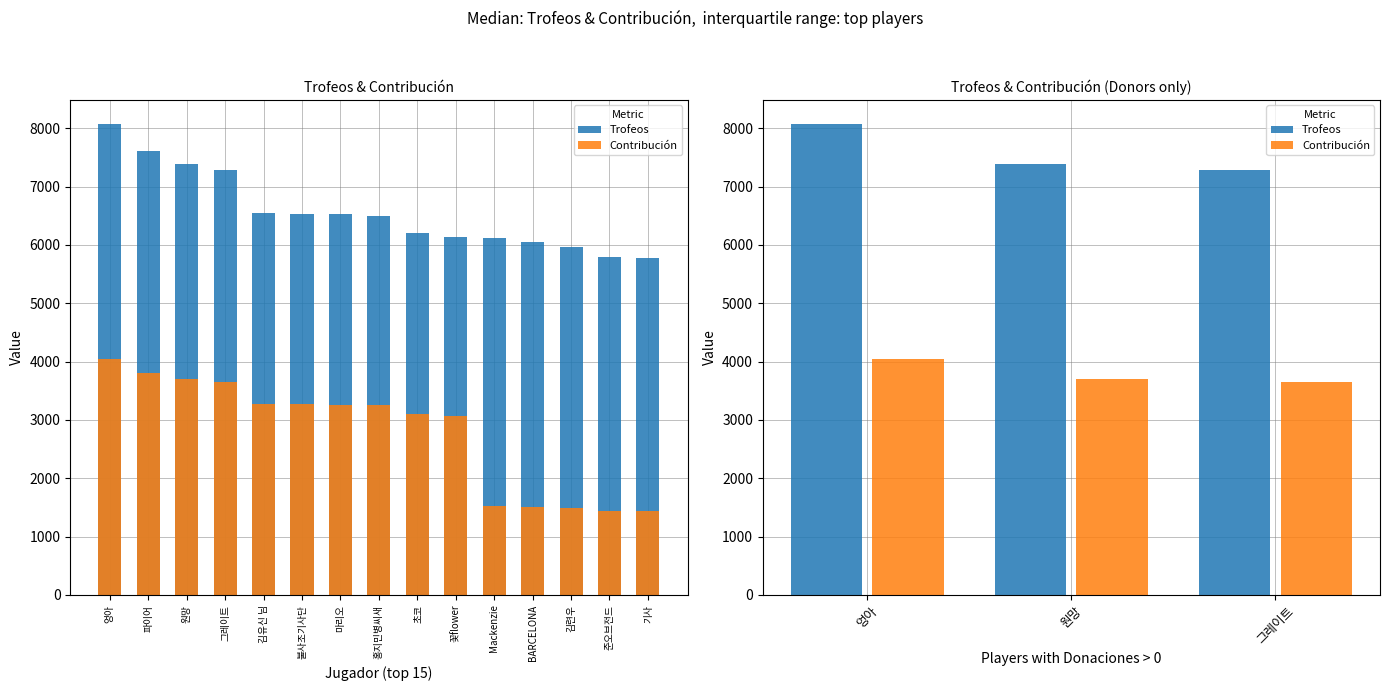

List the series in order of their peak value, lowest first.

Contribución, Trofeos